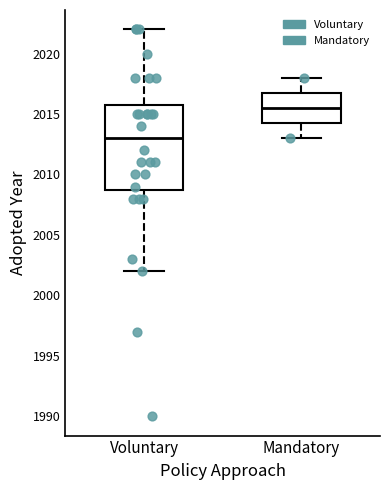

Reading left to right, transcribe this box plot: for each box, give where its median line is, the range the box spans, and where its two whiskers end, as read against the y-axis. The values are not printed on the chart, so give them approximately, as read against the axis.

Voluntary: median 2013.0, box 2009.0 to 2016.0, whiskers 2002.0 to 2022.0
Mandatory: median 2015.5, box 2014.5 to 2017.0, whiskers 2013.0 to 2018.0